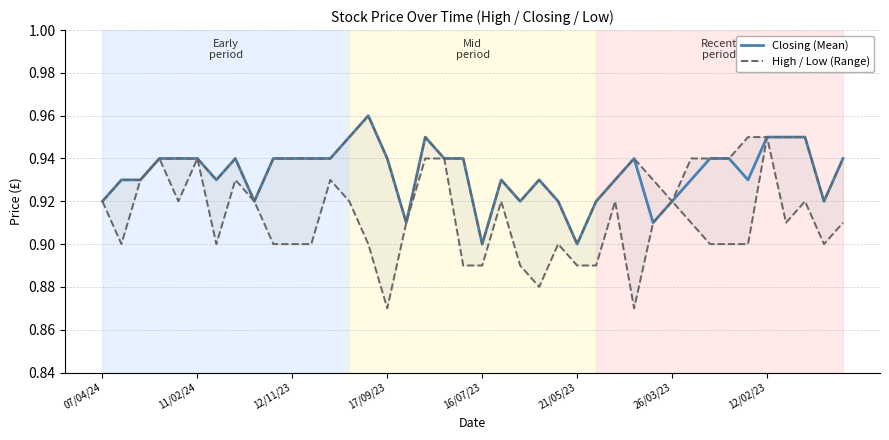

Reading left to right, extract all data points from this chart.

Closing: 0.9	0.9	0.9	0.9	0.9	0.9	0.9	0.9	0.9	0.9	0.9	0.9	0.9	0.9	1.0	0.9	0.9	0.9	0.9	0.9	0.9	0.9	0.9	0.9	0.9	0.9	0.9	0.9	0.9	0.9	0.9	0.9	0.9	0.9	0.9	0.9	0.9	0.9	0.9	0.9
High: 0.9	0.9	0.9	0.9	0.9	0.9	0.9	0.9	0.9	0.9	0.9	0.9	0.9	0.9	1.0	0.9	0.9	0.9	0.9	0.9	0.9	0.9	0.9	0.9	0.9	0.9	0.9	0.9	0.9	0.9	0.9	0.9	0.9	0.9	0.9	0.9	0.9	0.9	0.9	0.9
Low: 0.9	0.9	0.9	0.9	0.9	0.9	0.9	0.9	0.9	0.9	0.9	0.9	0.9	0.9	0.9	0.9	0.9	0.9	0.9	0.9	0.9	0.9	0.9	0.9	0.9	0.9	0.9	0.9	0.9	0.9	0.9	0.9	0.9	0.9	0.9	0.9	0.9	0.9	0.9	0.9